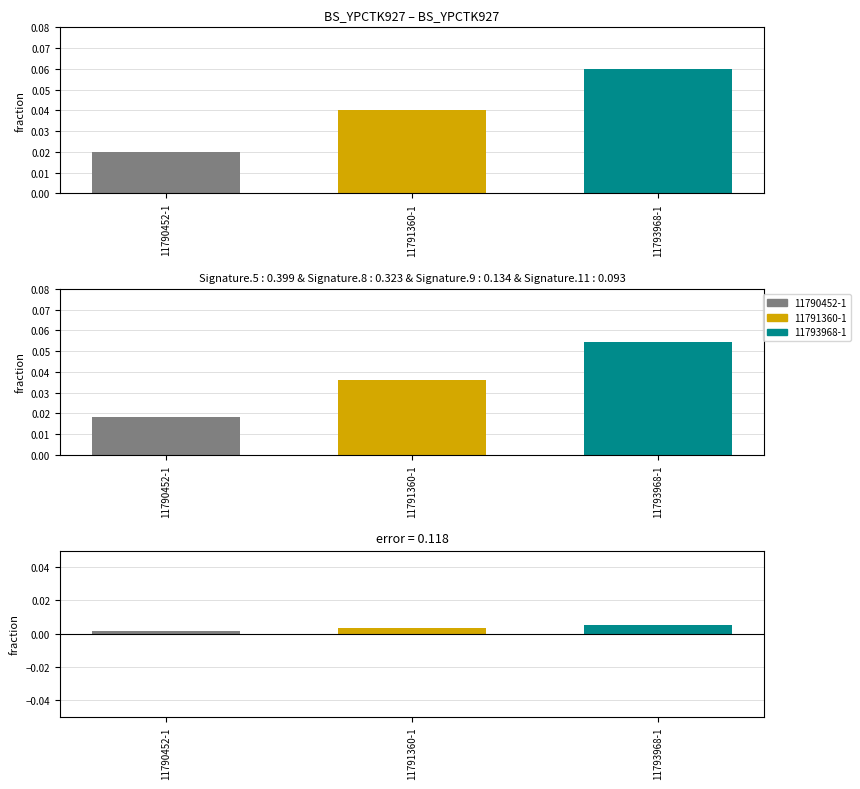

Is it true that the value at 11793968-1 is 0.0?

False